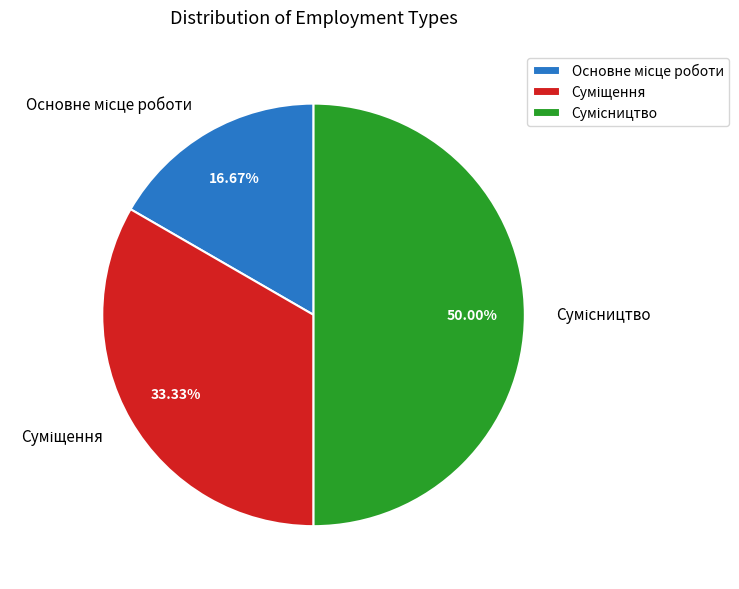

What is the total percentage of Суміщення and Основне місце роботи?

50.0%